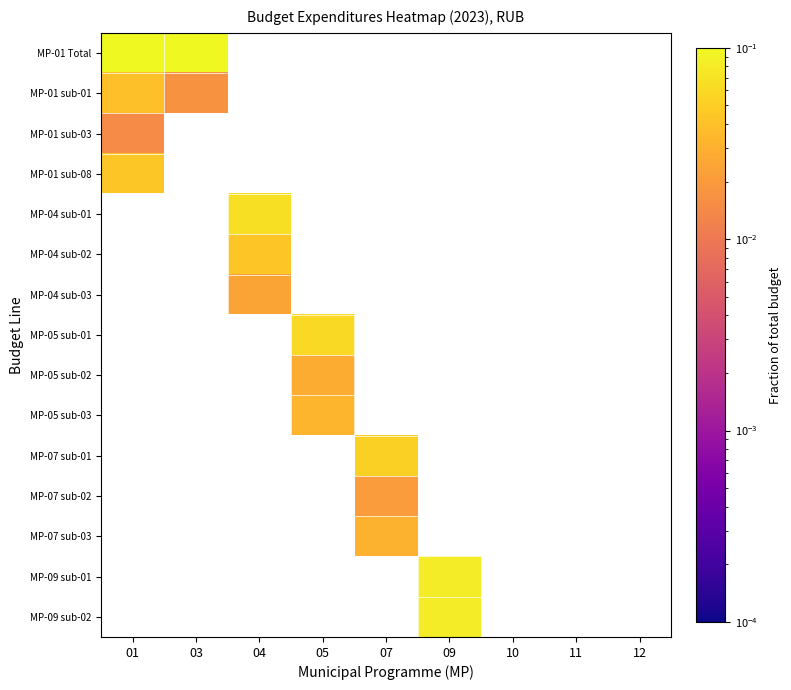

What is the greatest value displayed?

0.3